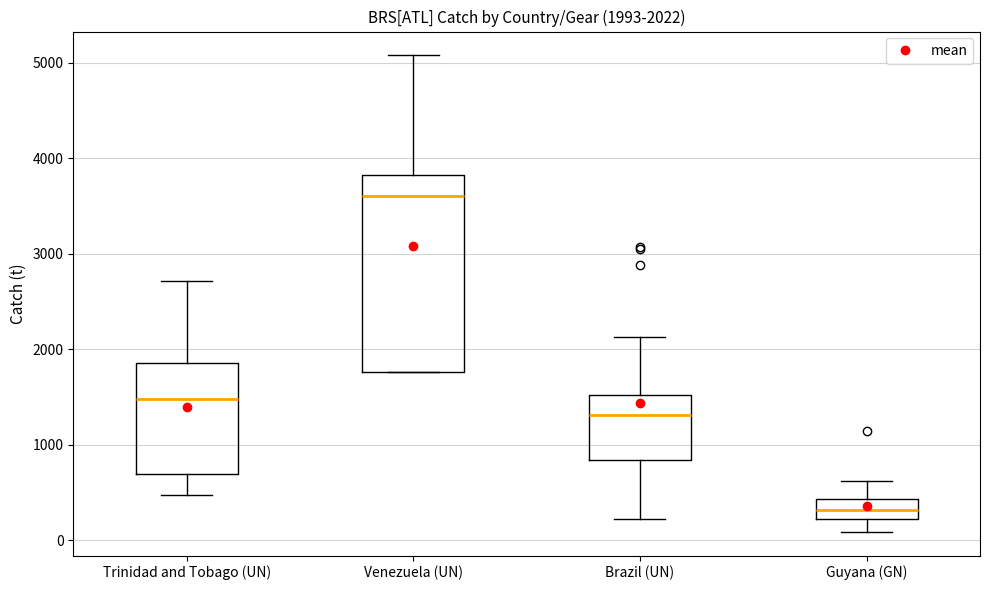

Which box is the tallest, from its lower edge to its upper edge?

Venezuela (UN)